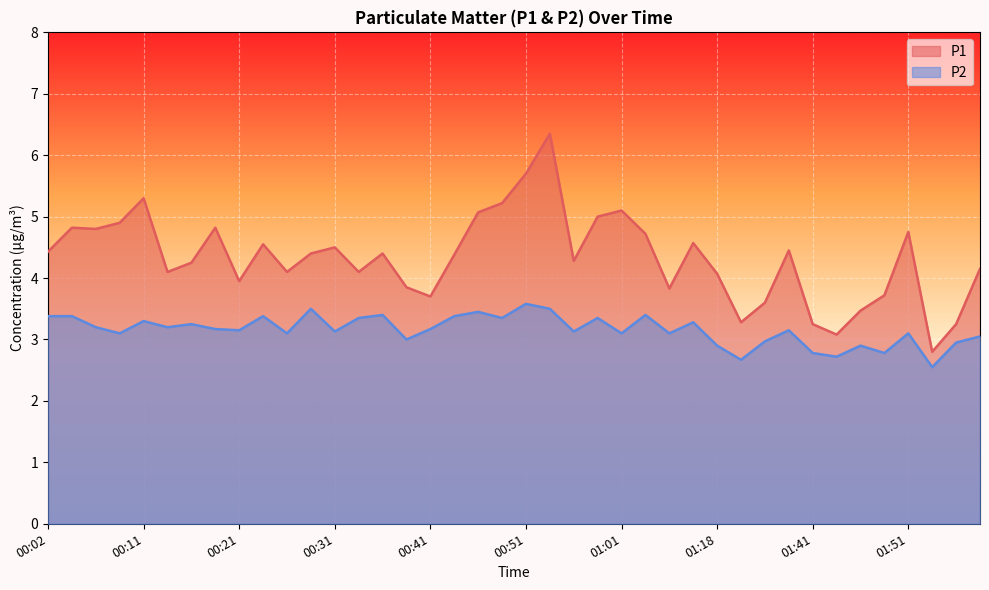

Reading right to left, list all the values displayed in this chart.

P1: 01:59=4.2	01:56=3.2	01:54=2.8	01:51=4.8	01:49=3.7	01:46=3.5	01:44=3.1	01:41=3.2	01:39=4.5	01:36=3.6	01:26=3.3	01:18=4.1	01:10=4.6	01:06=3.8	01:03=4.7	01:01=5.1	00:58=5.0	00:56=4.3	00:53=6.3	00:51=5.7	00:48=5.2	00:45=5.1	00:43=4.4	00:41=3.7	00:38=3.9	00:36=4.4	00:33=4.1	00:31=4.5	00:28=4.4	00:26=4.1	00:23=4.5	00:21=4.0	00:19=4.8	00:16=4.2	00:14=4.1	00:11=5.3	00:09=4.9	00:06=4.8	00:04=4.8	00:02=4.4
P2: 01:59=3.0	01:56=3.0	01:54=2.5	01:51=3.1	01:49=2.8	01:46=2.9	01:44=2.7	01:41=2.8	01:39=3.1	01:36=3.0	01:26=2.7	01:18=2.9	01:10=3.3	01:06=3.1	01:03=3.4	01:01=3.1	00:58=3.4	00:56=3.1	00:53=3.5	00:51=3.6	00:48=3.4	00:45=3.5	00:43=3.4	00:41=3.2	00:38=3.0	00:36=3.4	00:33=3.4	00:31=3.1	00:28=3.5	00:26=3.1	00:23=3.4	00:21=3.1	00:19=3.2	00:16=3.2	00:14=3.2	00:11=3.3	00:09=3.1	00:06=3.2	00:04=3.4	00:02=3.4